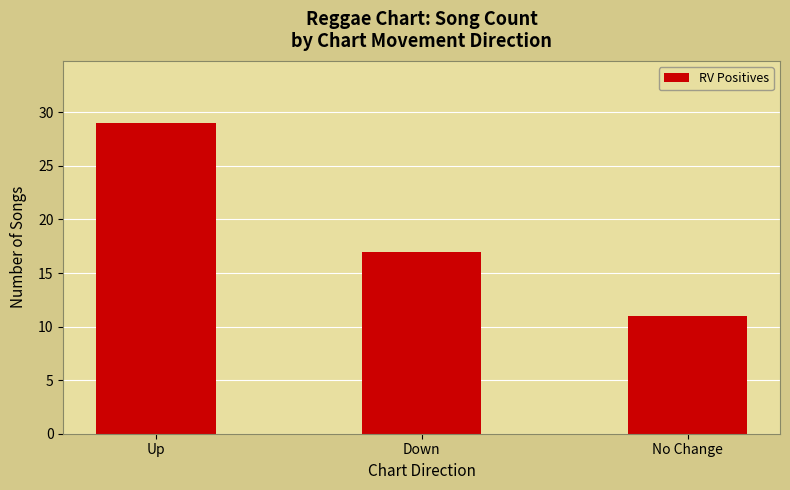

The value at No Change is 11. True or false?

True